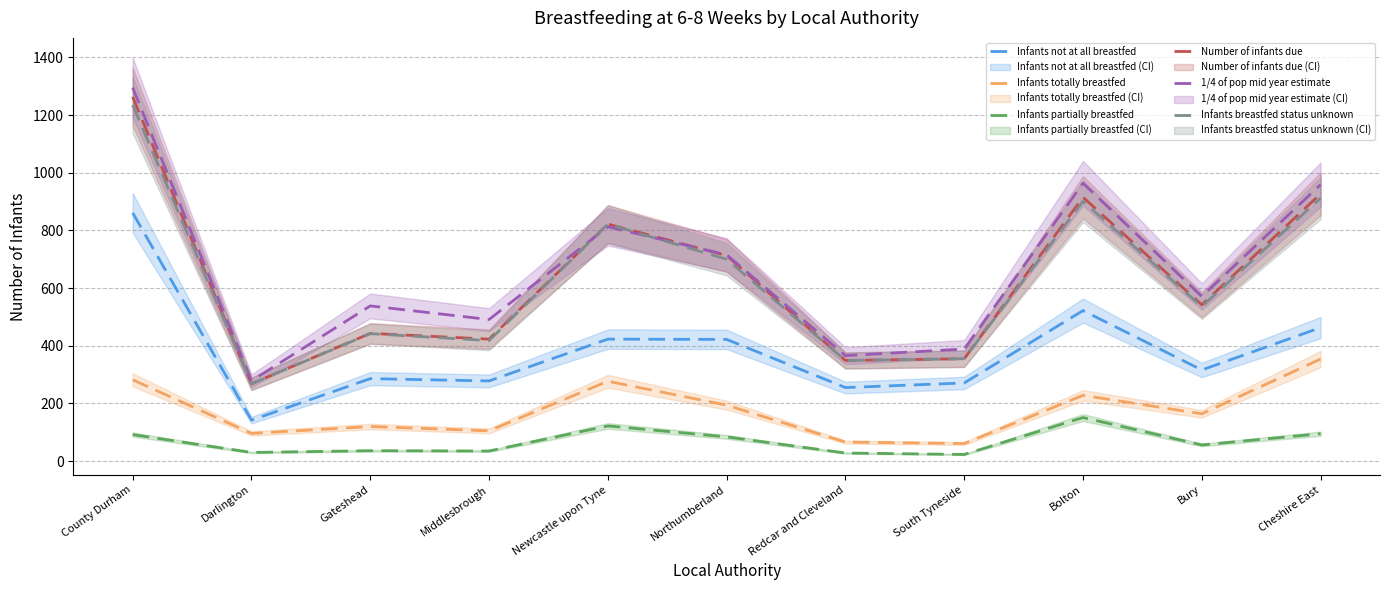

What is the difference between the maximum and minimum values in the Number of infants due series?

995.0